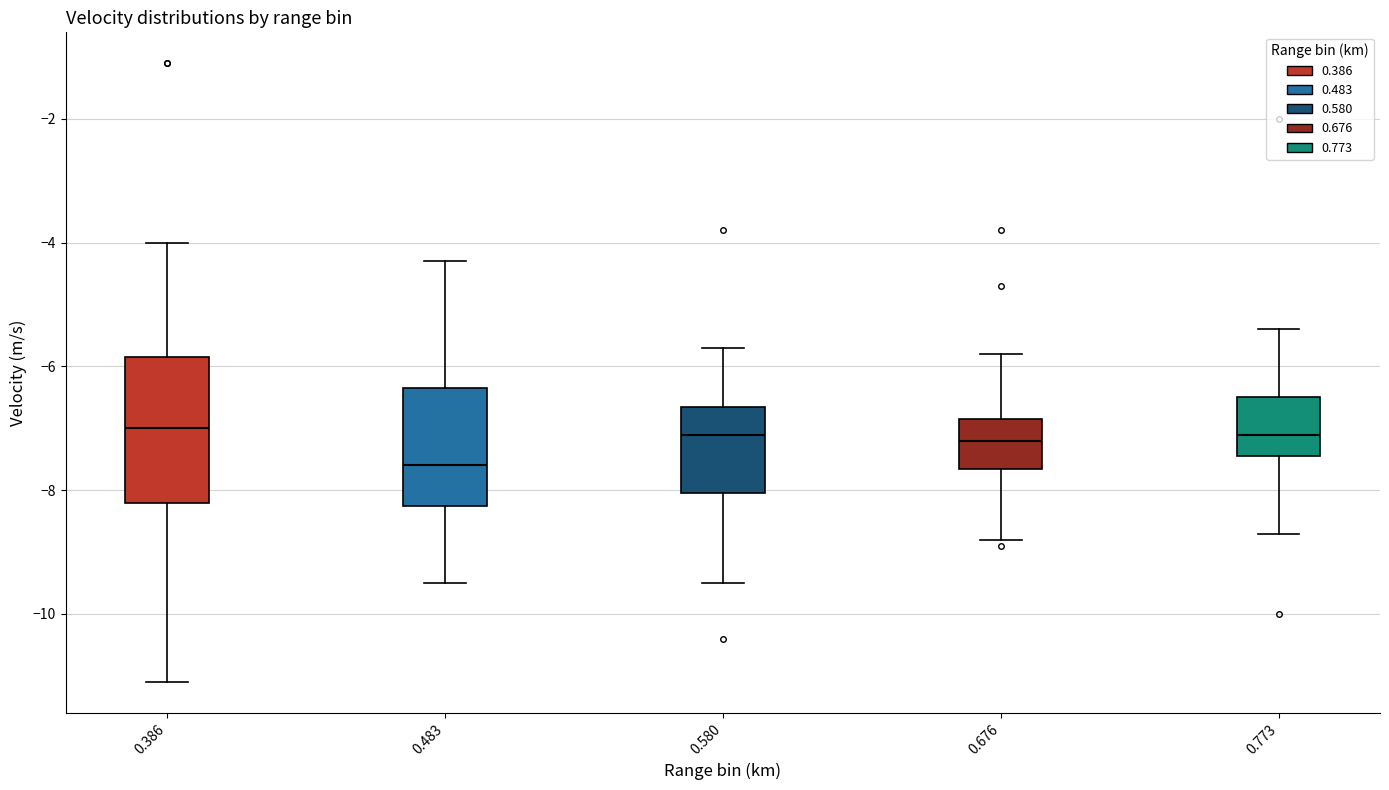

Reading left to right, transcribe this box plot: for each box, give where its median line is, the range the box spans, and where its two whiskers end, as read against the y-axis. The values are not printed on the chart, so give them approximately, as read against the axis.

0.386: median -7.0, box -8.2 to -5.8, whiskers -11.0 to -4.0
0.483: median -7.6, box -8.2 to -6.4, whiskers -9.4 to -4.2
0.580: median -7.0, box -8.0 to -6.6, whiskers -9.4 to -5.6
0.676: median -7.2, box -7.6 to -6.8, whiskers -8.8 to -5.8
0.773: median -7.0, box -7.4 to -6.4, whiskers -8.6 to -5.4